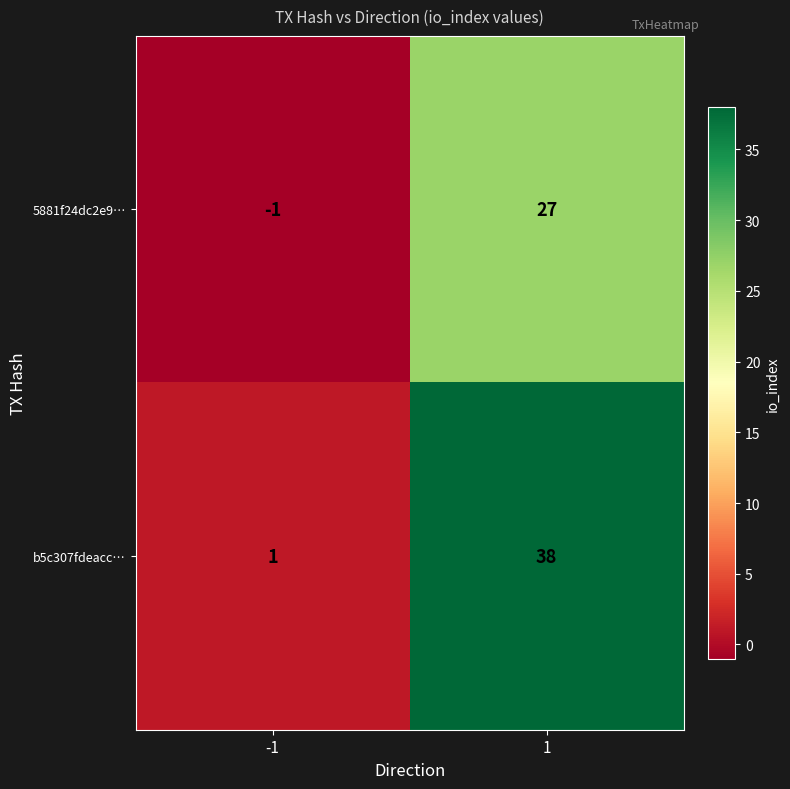

How many negative values does the 5881f24dc2e9… series have?

1